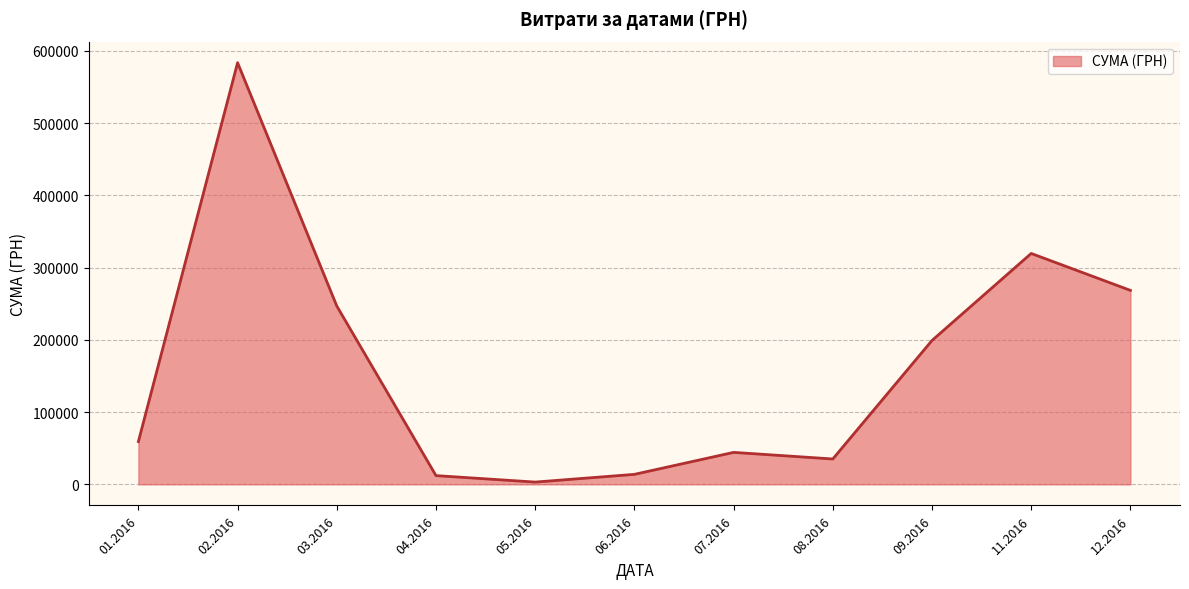

What is the change in value from 01.2016 to 07.2016?

-14964.3